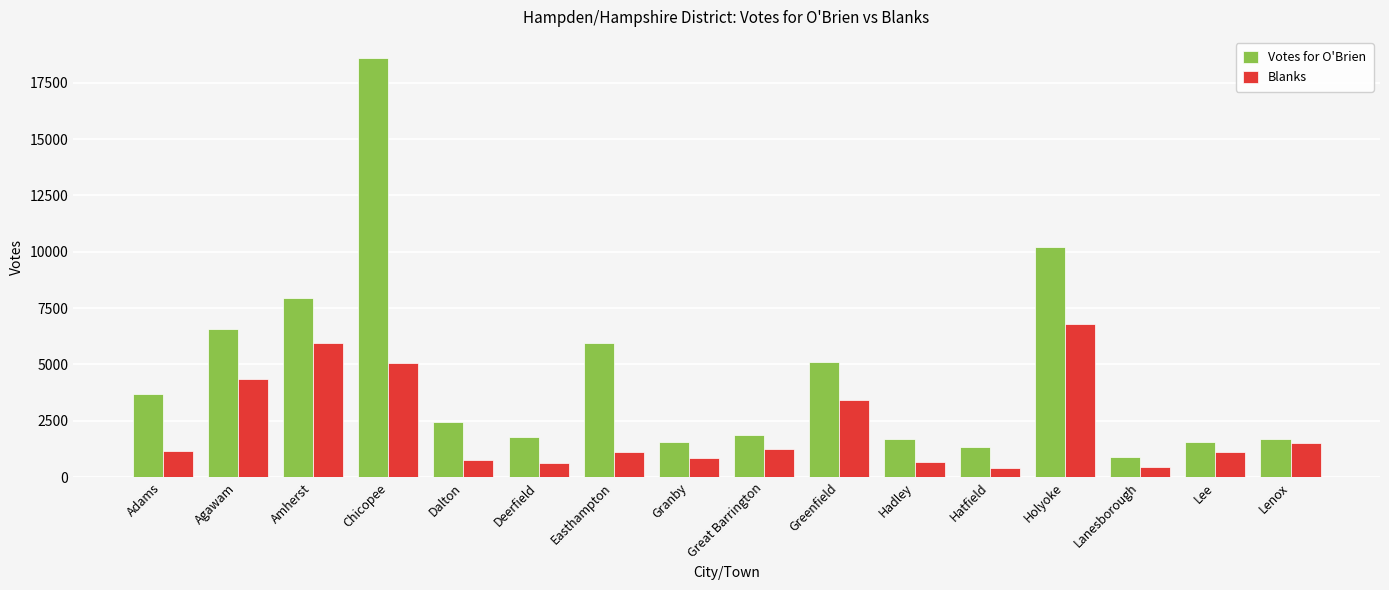

What is the approximate value of Blanks at Deerfield?

608